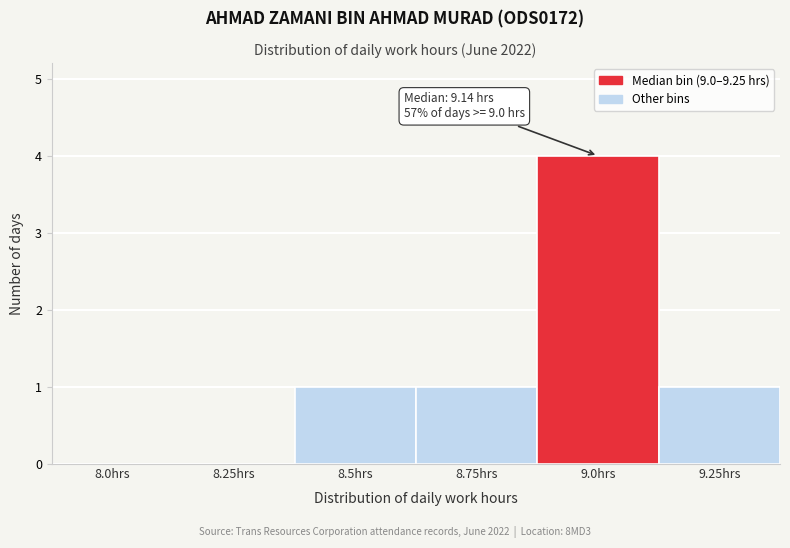

Reading right to left, extract all data points from this chart.

9.25hrs=1	9.0hrs=4	8.75hrs=1	8.5hrs=1	8.25hrs=0	8.0hrs=0